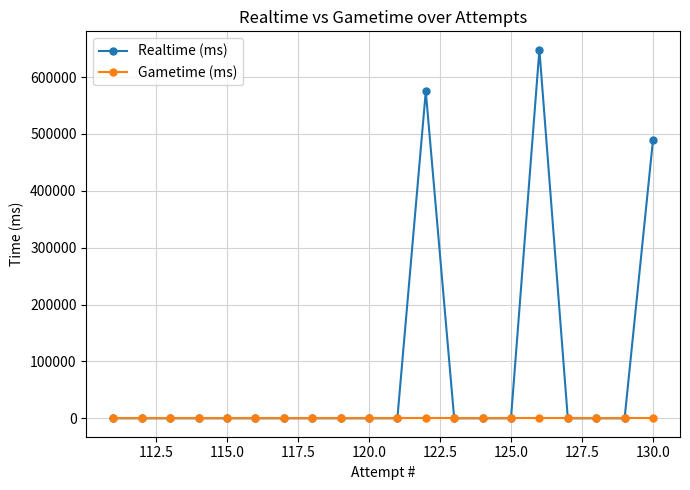

Which series has the largest range (max minus min)?

Realtime (ms)